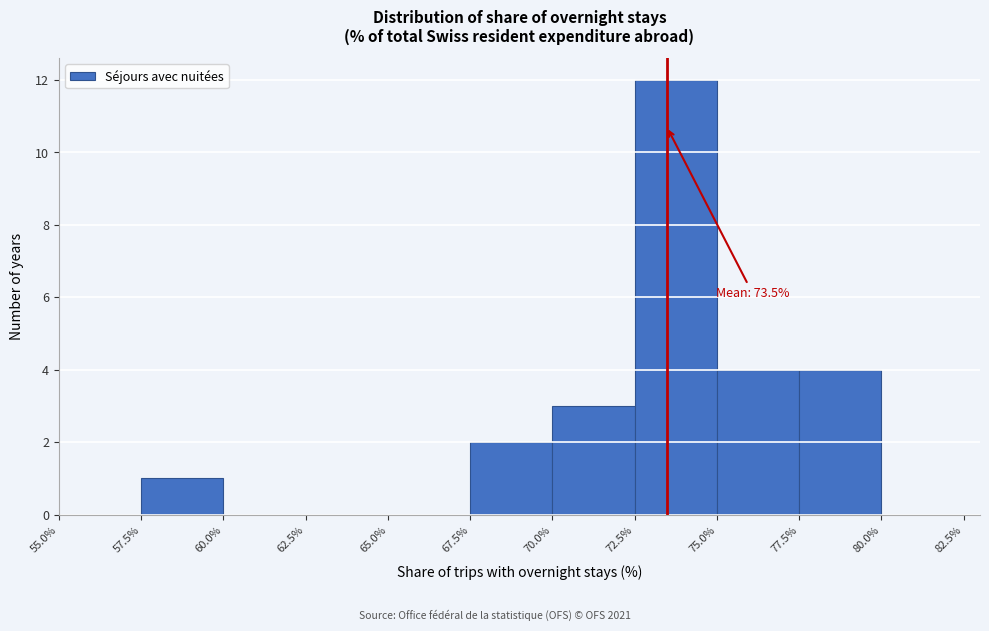

Over which range of the x-axis is the bar tallest?

72.5% to 75.0%